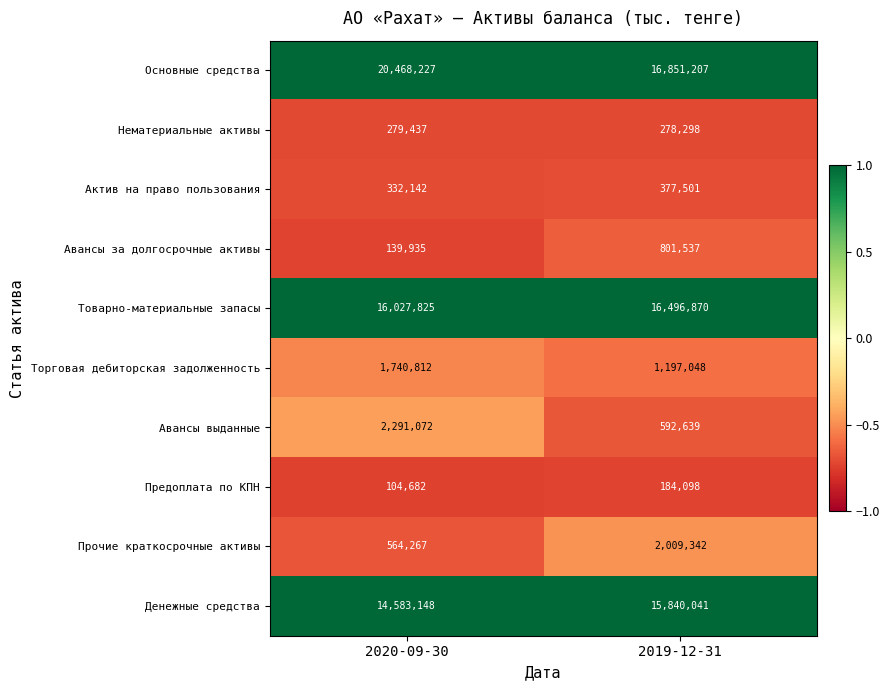

Reading left to right, list all the values displayed in this chart.

Основные средства: 2020-09-30=20468227	2019-12-31=16851207
Нематериальные активы: 2020-09-30=279437	2019-12-31=278298
Актив на право пользования: 2020-09-30=332142	2019-12-31=377501
Авансы за долгосрочные активы: 2020-09-30=139935	2019-12-31=801537
Товарно-материальные запасы: 2020-09-30=16027825	2019-12-31=16496870
Торговая дебиторская задолженность: 2020-09-30=1740812	2019-12-31=1197048
Авансы выданные: 2020-09-30=2291072	2019-12-31=592639
Предоплата по КПН: 2020-09-30=104682	2019-12-31=184098
Прочие краткосрочные активы: 2020-09-30=564267	2019-12-31=2009342
Денежные средства: 2020-09-30=14583148	2019-12-31=15840041